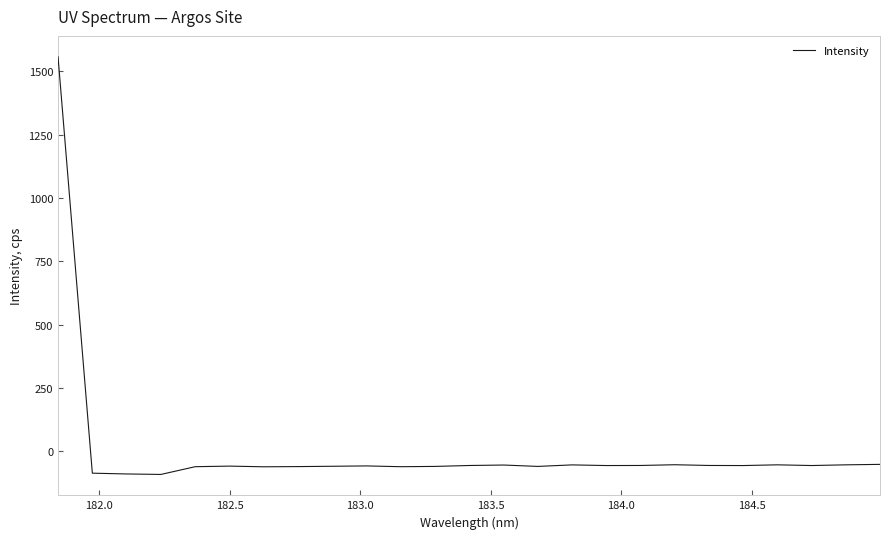

What is the smallest value displayed?

-91.7